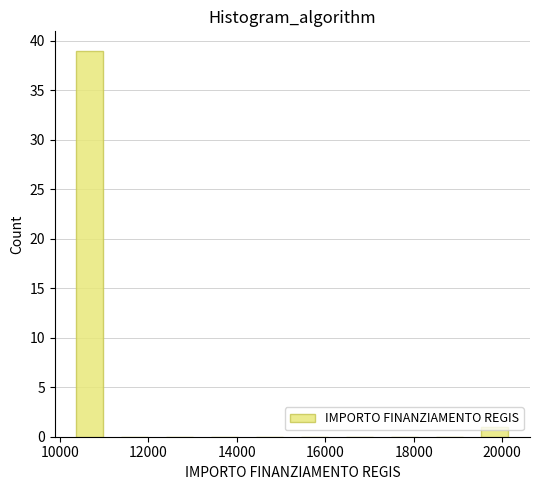

Which range on the x-axis has the tallest bar?

10200 to 11200